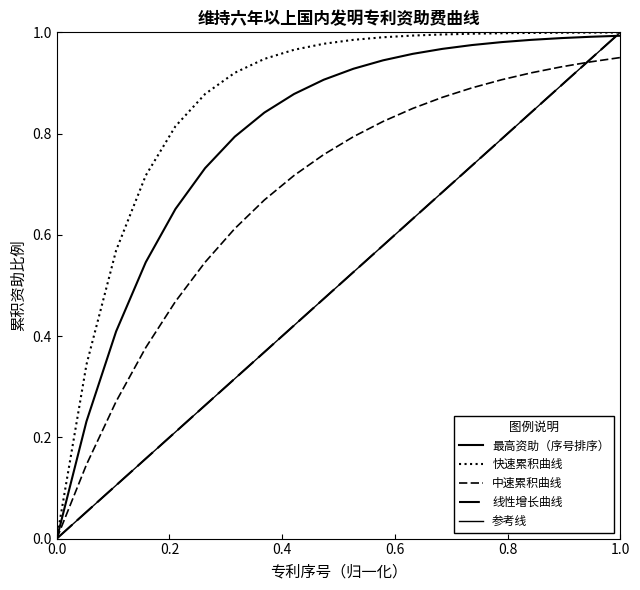

What is the value of the 最高资助（序号排序） point at the 6th from the left?

0.7